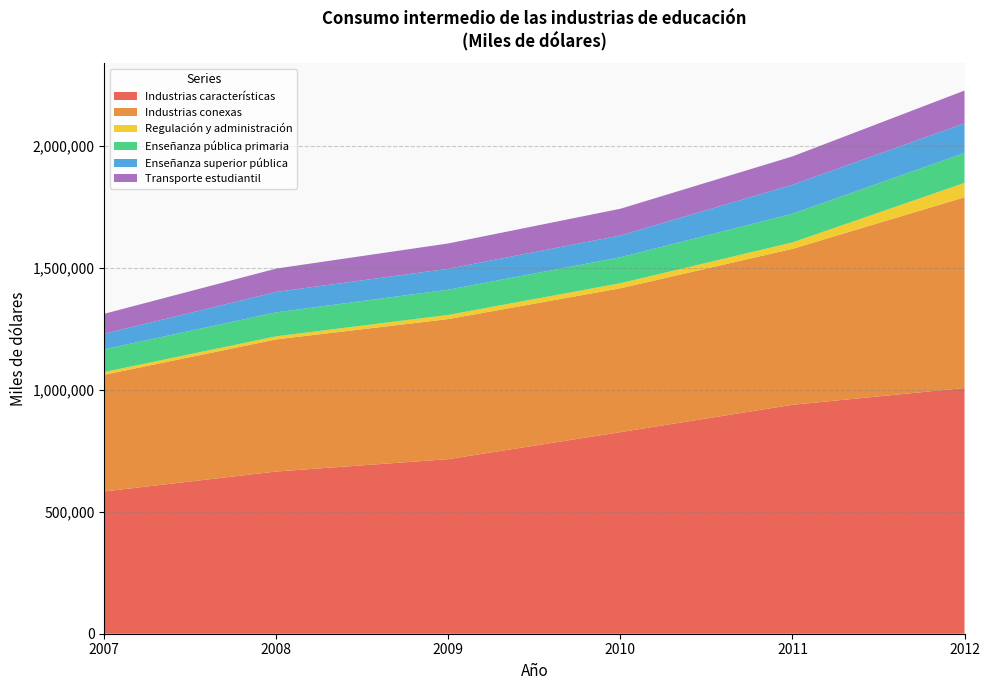

Reading left to right, extract all data points from this chart.

Industrias características: 583389	665239	715841	826620	938759	1007629
Industrias conexas: 478588	541835	574480	590041	639448	782054
Regulación y administración: 11153	12440	17046	20602	26305	58984
Enseñanza pública primaria: 93171	98403	103489	106374	117539	122868
Enseñanza superior pública: 63488	83675	85804	89481	118851	121484
Transporte estudiantil: 82169	95857	103768	109543	116362	134264